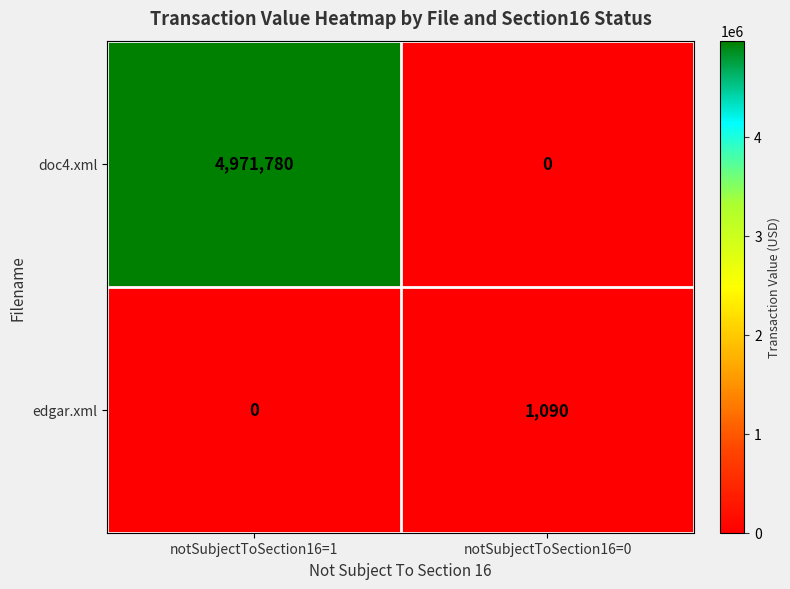

Which series has the largest total across all categories?

doc4.xml